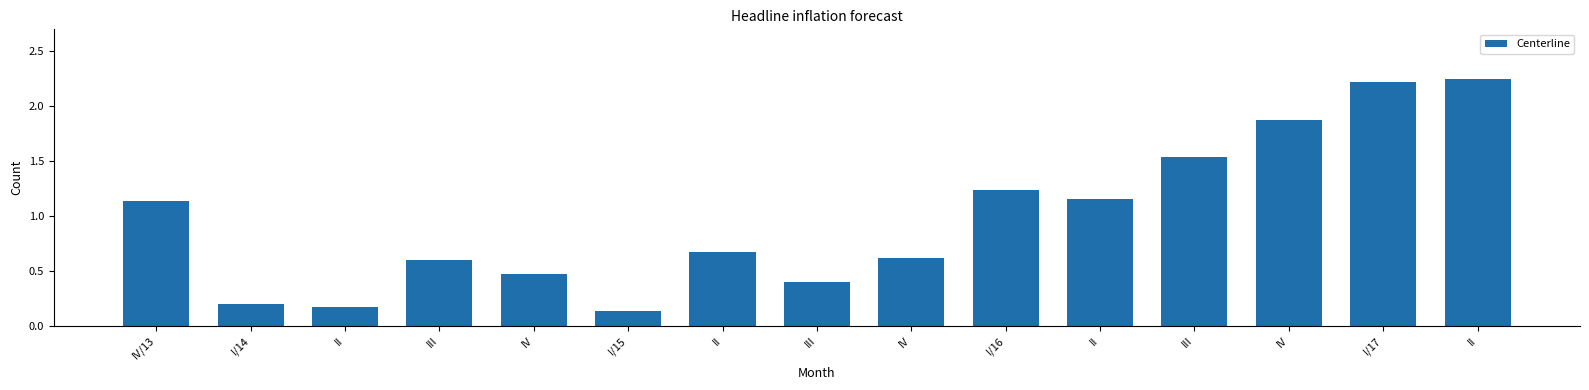

How many bars are there in total?

15